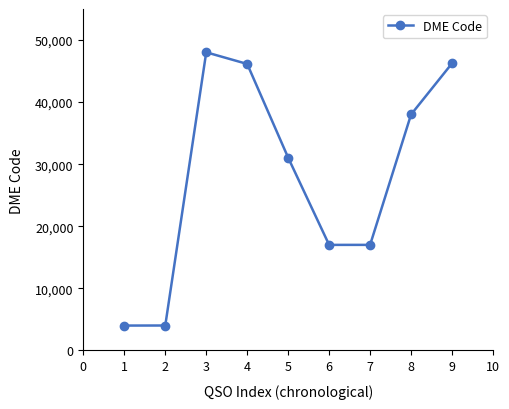

What is the maximum value shown in the chart?

48024